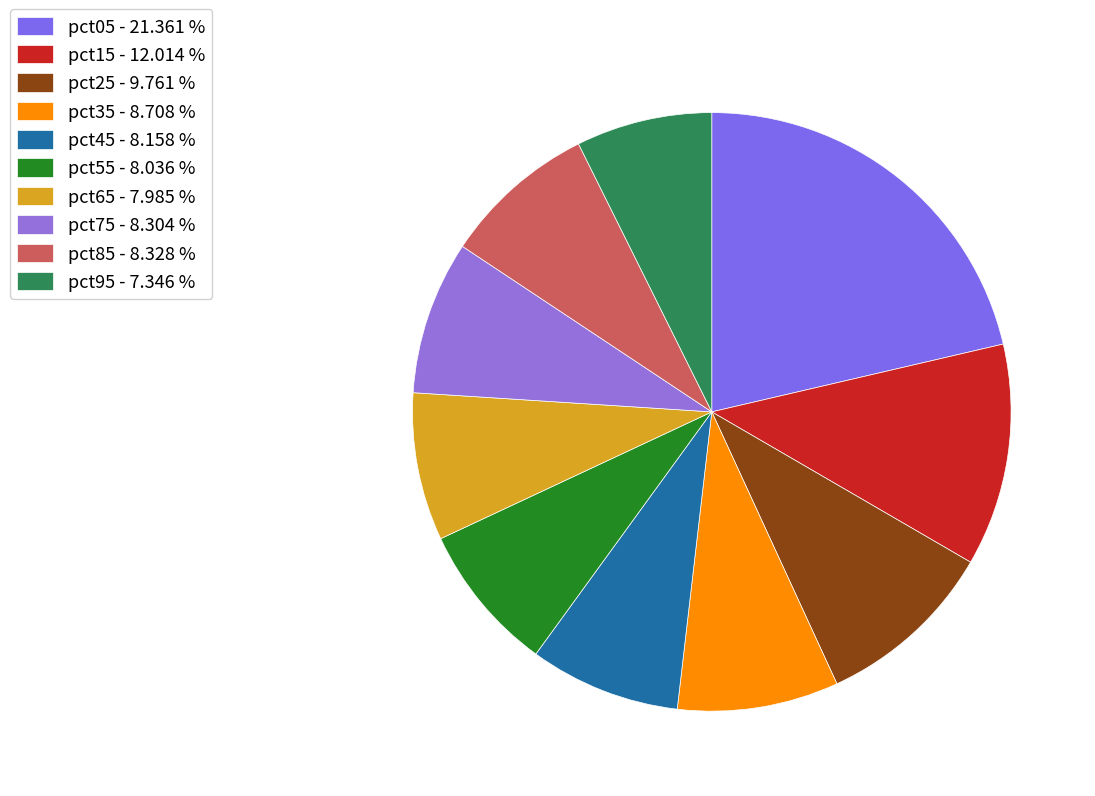

How many slices are in this pie chart?

10